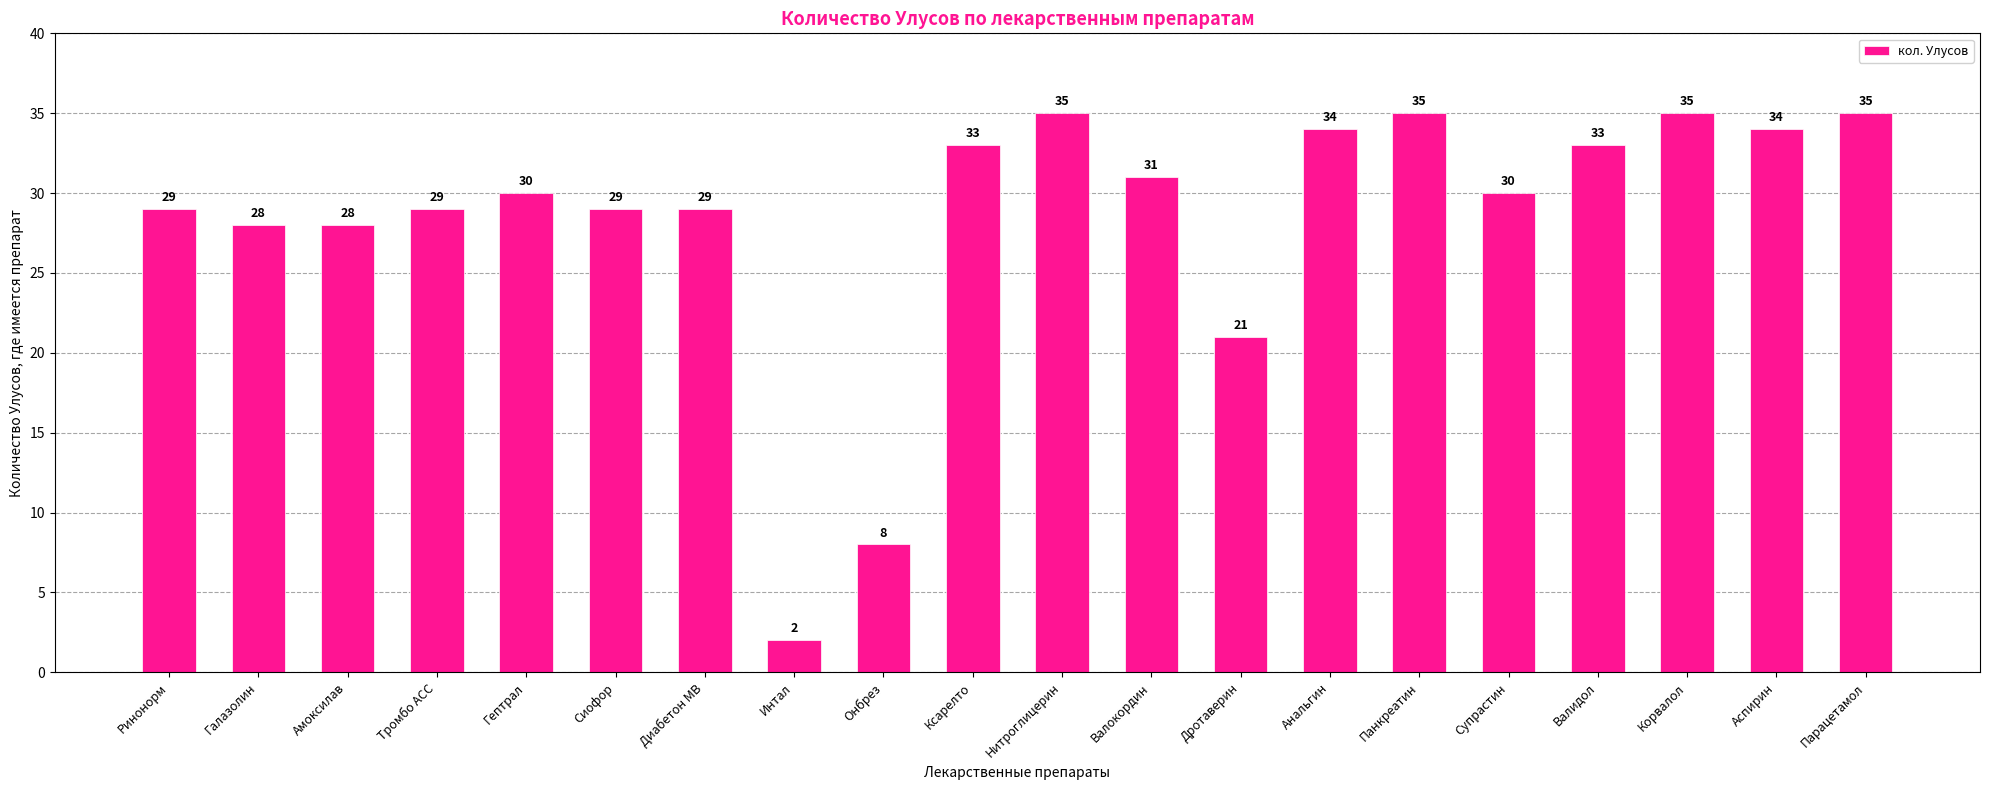

What value does the data have at Ксарелто, to the nearest 5?

35